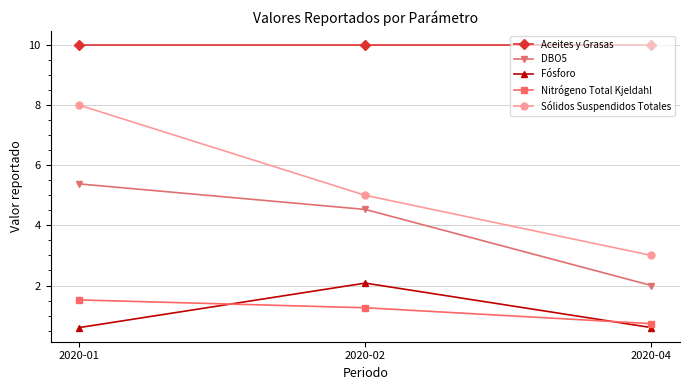

Is it true that DBO5 equals 4.5 at 2020-02?

True